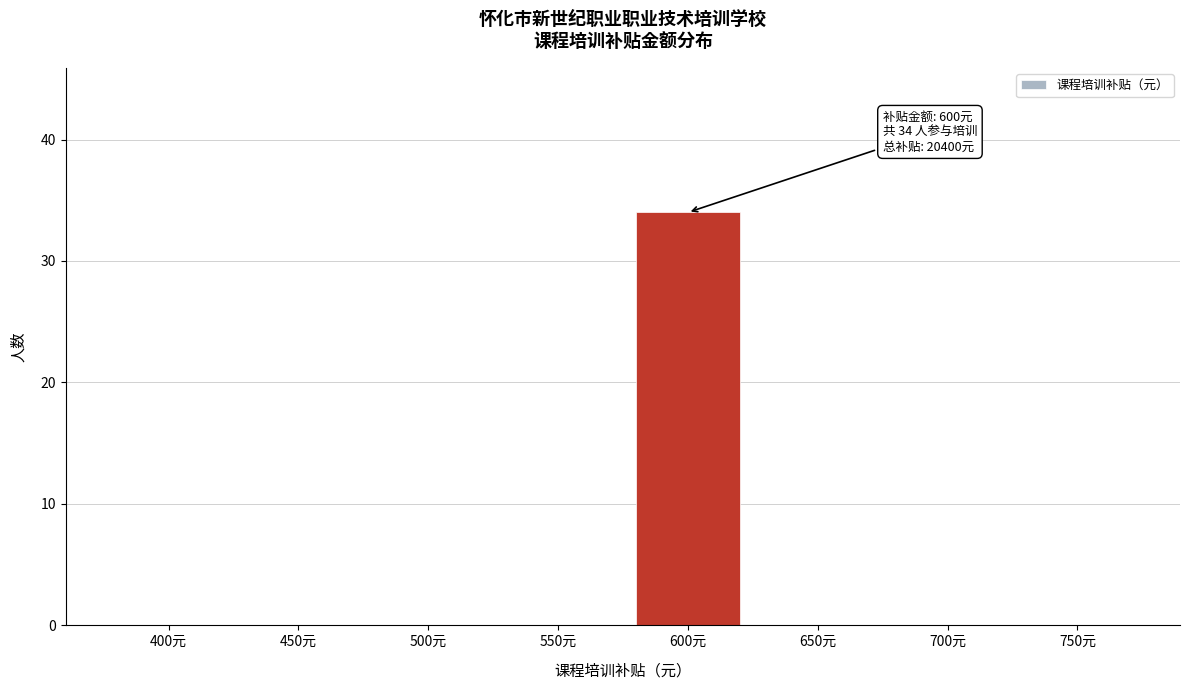

Reading left to right, list all the values displayed in this chart.

400元=0	450元=0	500元=0	550元=0	600元=34	650元=0	700元=0	750元=0